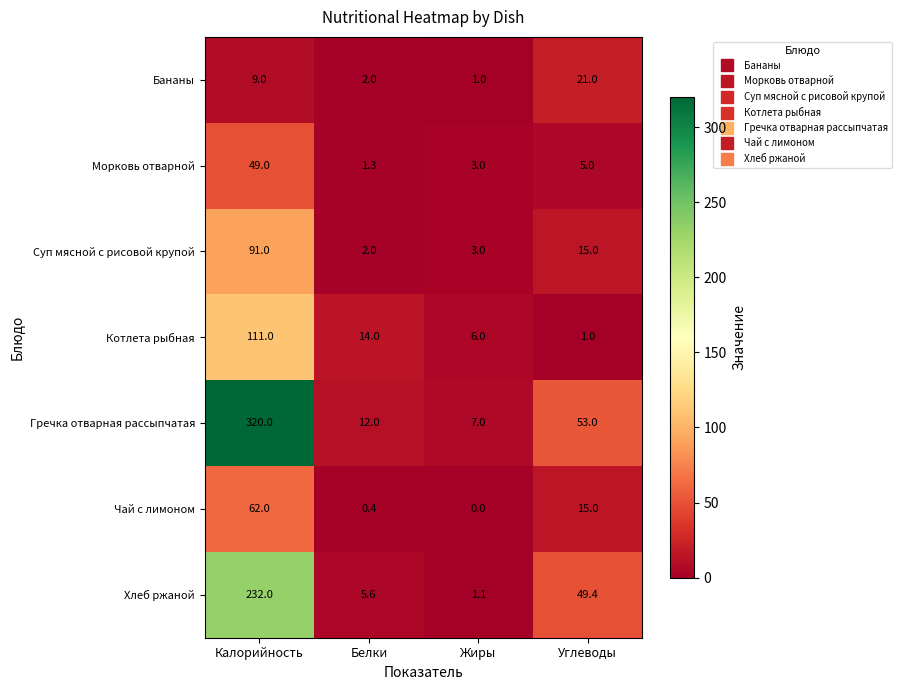

Rank the categories by Гречка отварная рассыпчатая value from highest to lowest.

Калорийность, Углеводы, Белки, Жиры